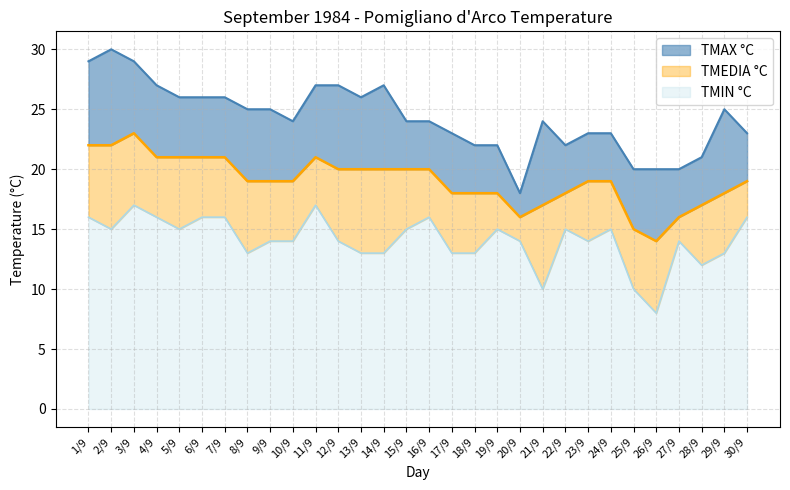

What are all the series names shown in the legend?

TMAX °C, TMEDIA °C, TMIN °C